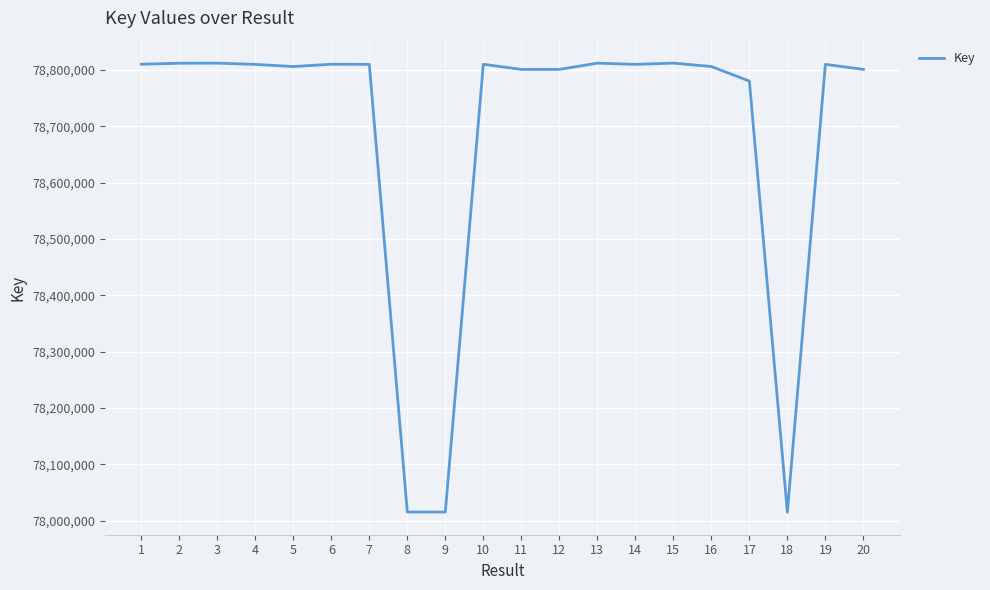

What is the minimum value shown in the chart?

78015031